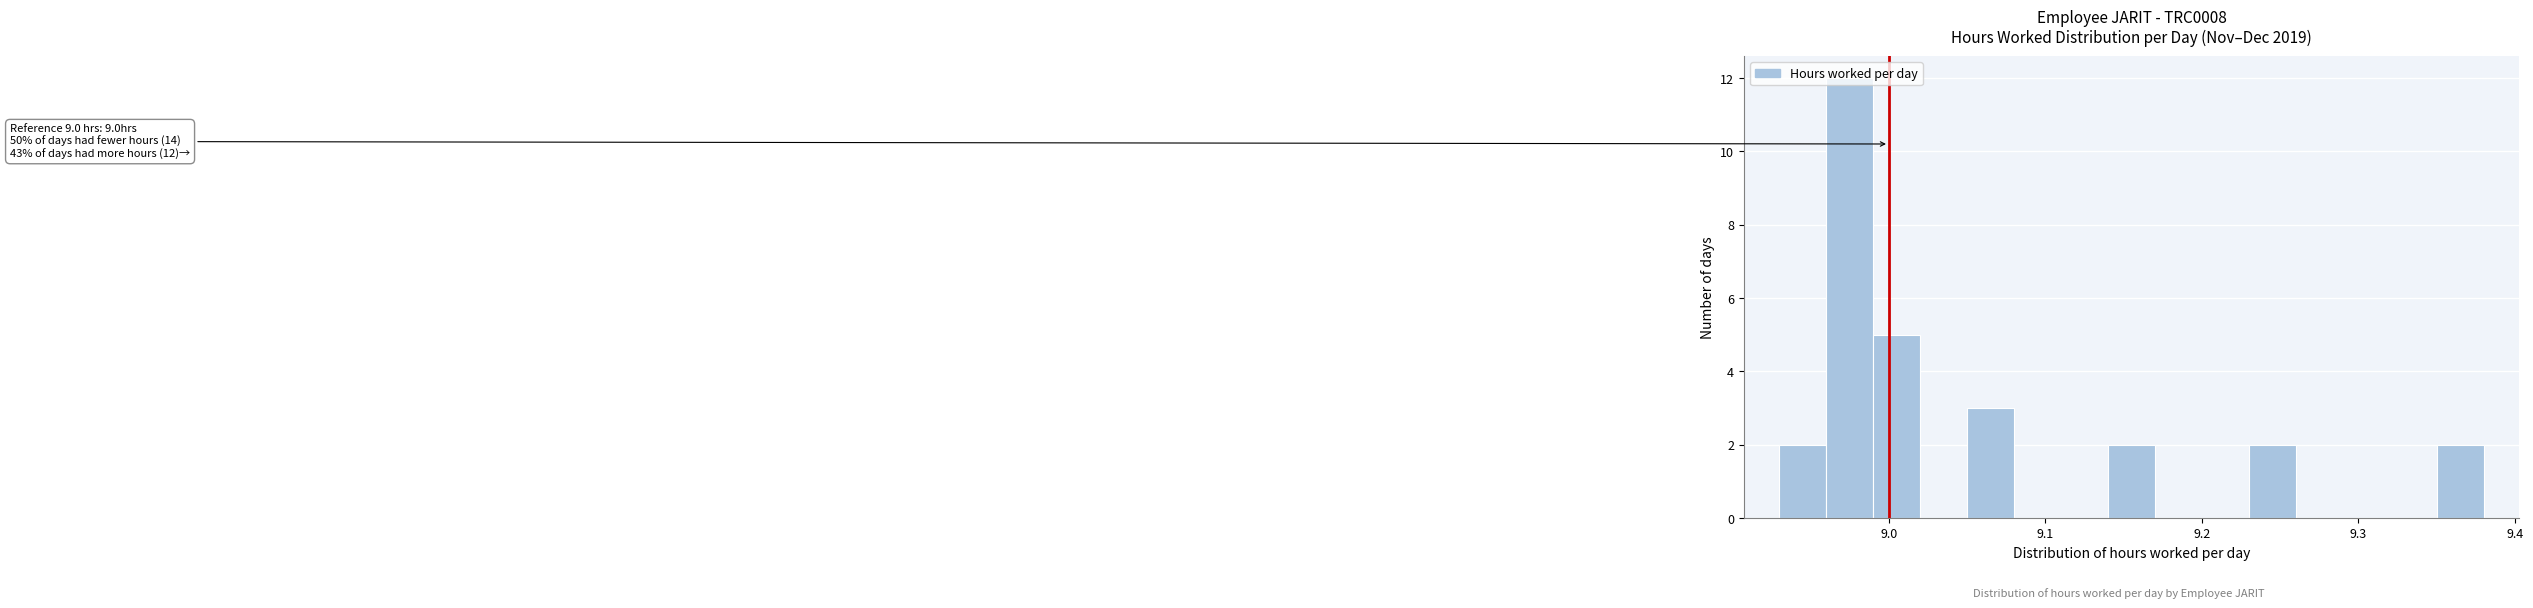

Around what value on the x-axis is the tallest bar? Give the approximate position of its centre, as read against the axis.

8.98